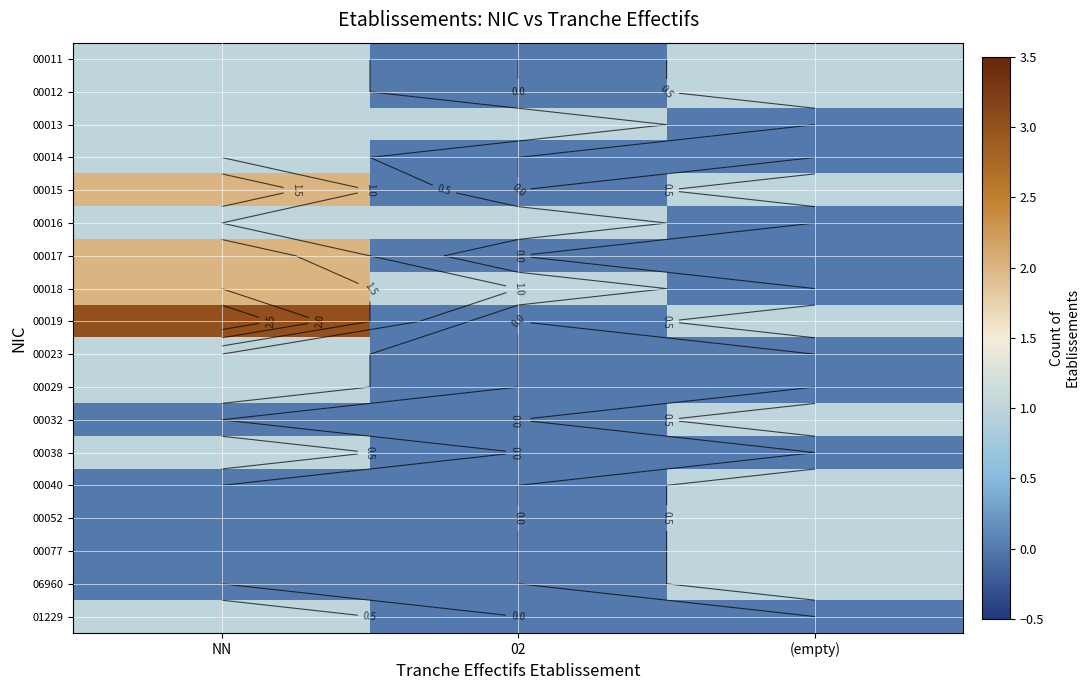

The 00018 series shows 0 at (empty). True or false?

True